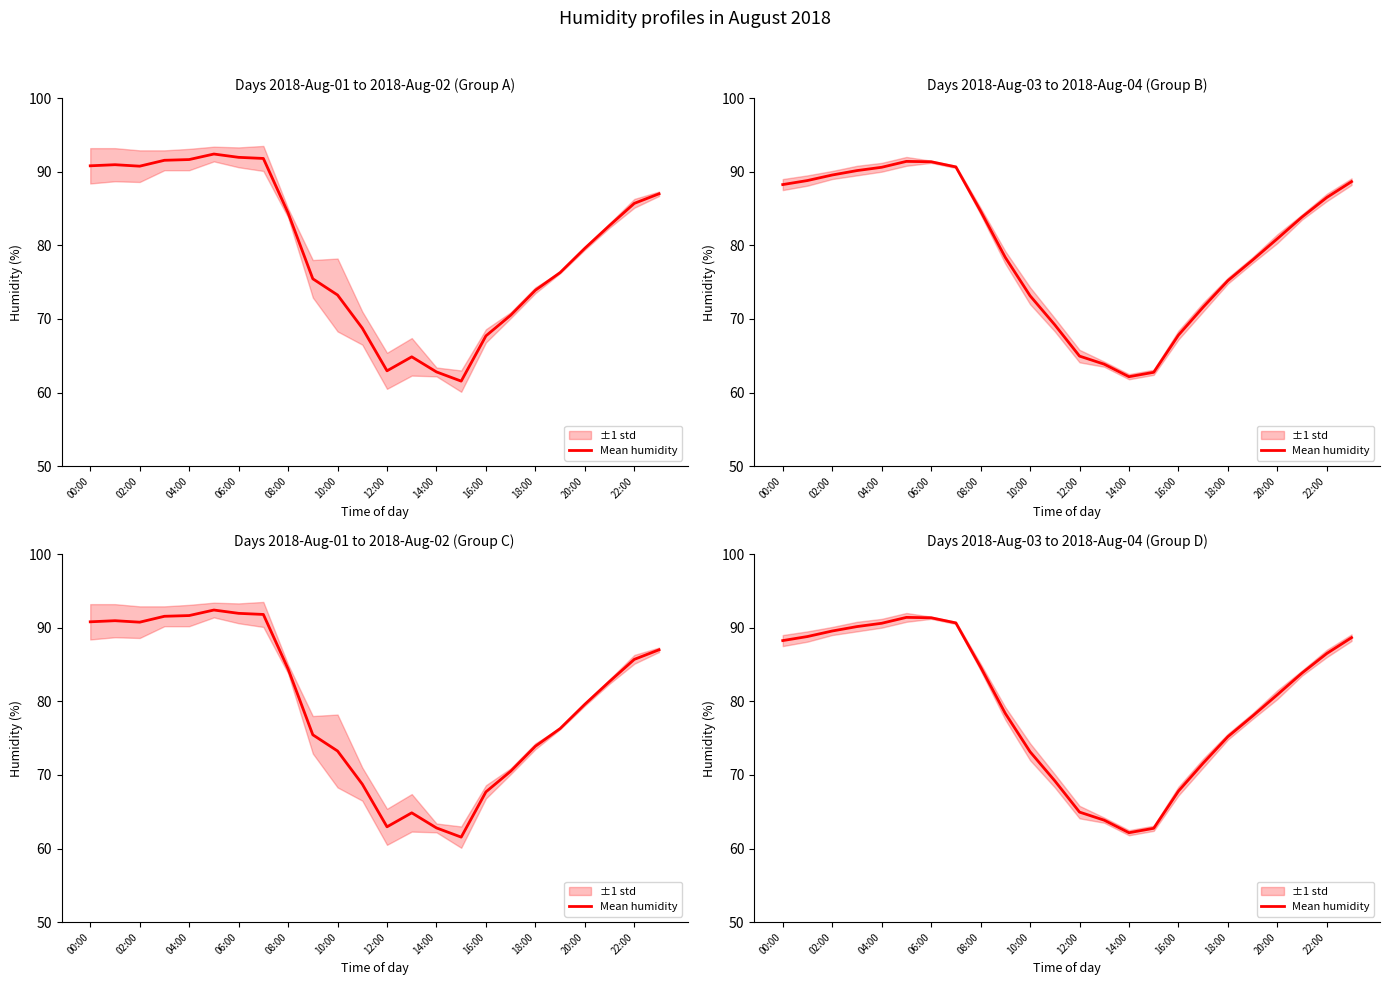

Count the number of categories in the chart.

24